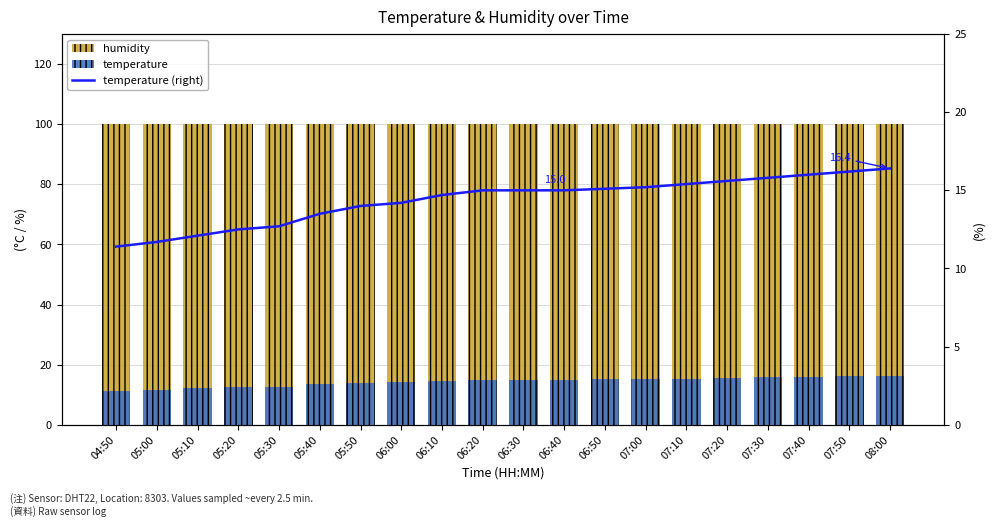

Is the value of humidity at 07:30 greater than the value of temperature (right) at 07:00?

Yes